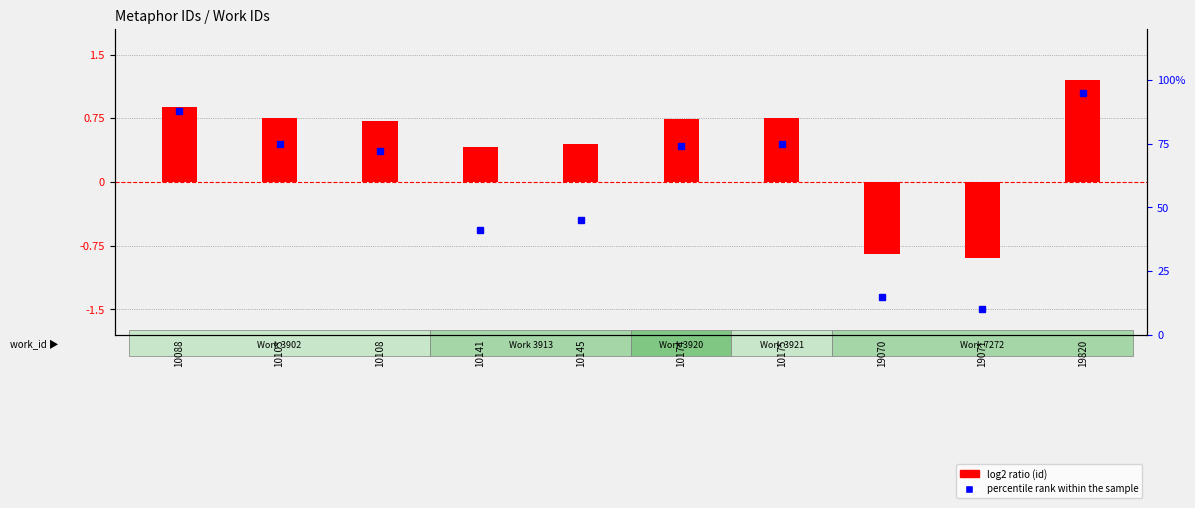

What is the greatest value displayed?

95.0